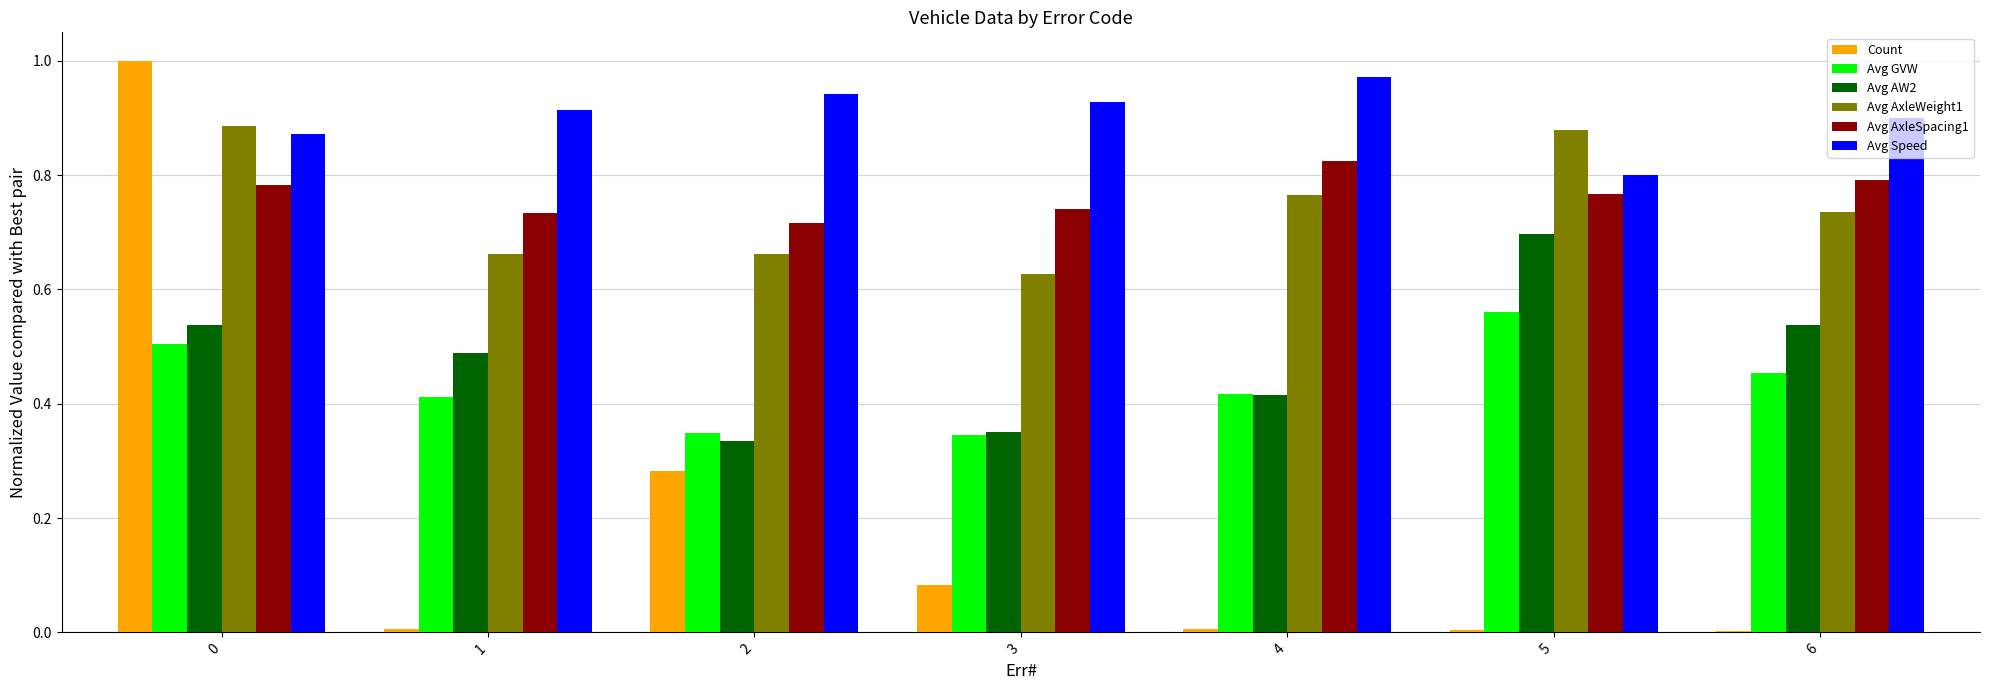

True or false: Avg AxleSpacing1 has a value of 1.1 at 2.

False